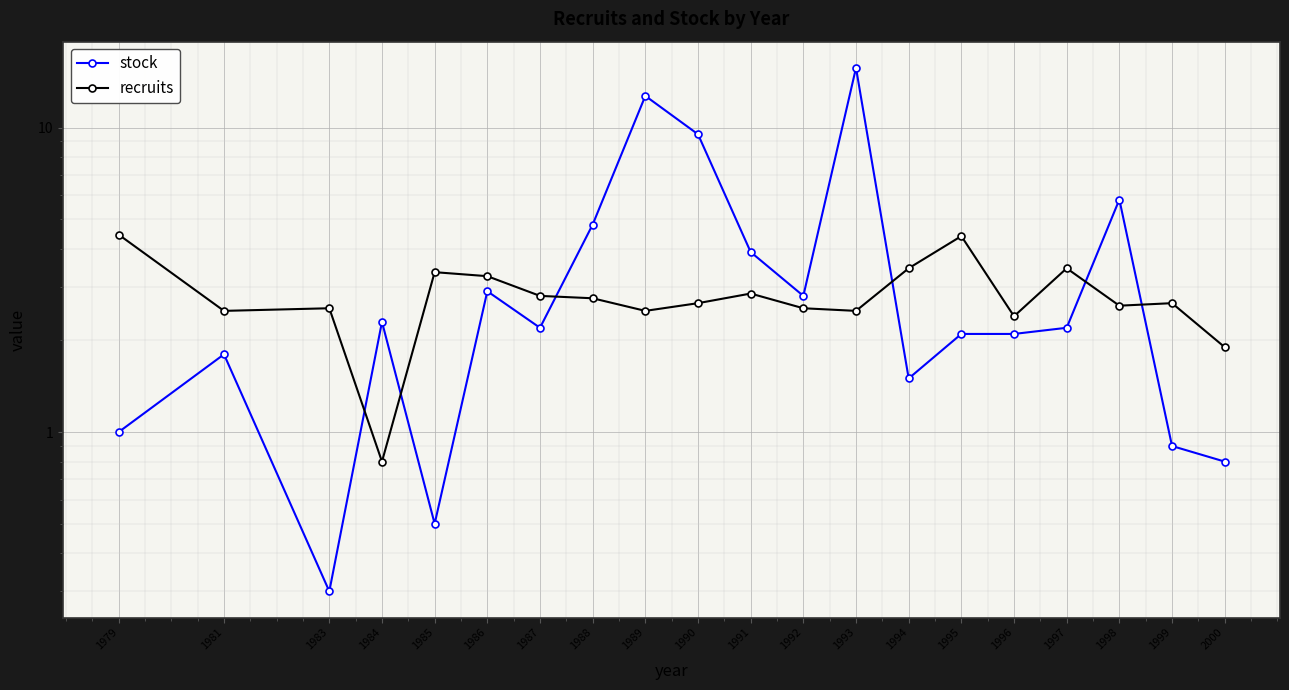

Reading right to left, list all the values displayed in this chart.

stock: 2000=0.8	1999=0.9	1998=5.8	1997=2.2	1996=2.1	1995=2.1	1994=1.5	1993=15.7	1992=2.8	1991=3.9	1990=9.5	1989=12.7	1988=4.8	1987=2.2	1986=2.9	1985=0.5	1984=2.3	1983=0.3	1981=1.8	1979=1.0
recruits: 2000=1.9	1999=2.6	1998=2.6	1997=3.5	1996=2.4	1995=4.4	1994=3.5	1993=2.5	1992=2.5	1991=2.9	1990=2.6	1989=2.5	1988=2.8	1987=2.8	1986=3.2	1985=3.4	1984=0.8	1983=2.5	1981=2.5	1979=4.5